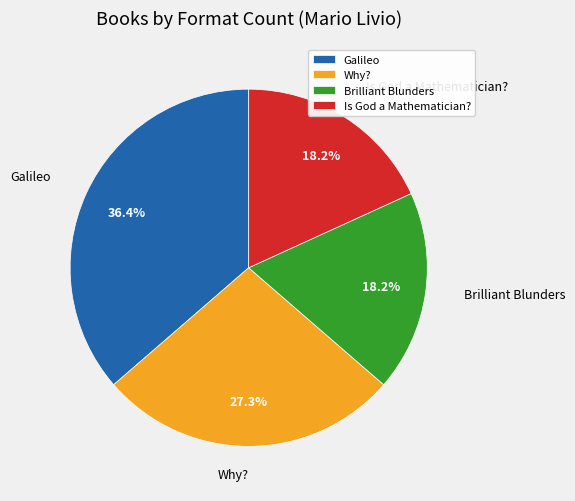

What percentage do Galileo and Brilliant Blunders together represent?

54.5%